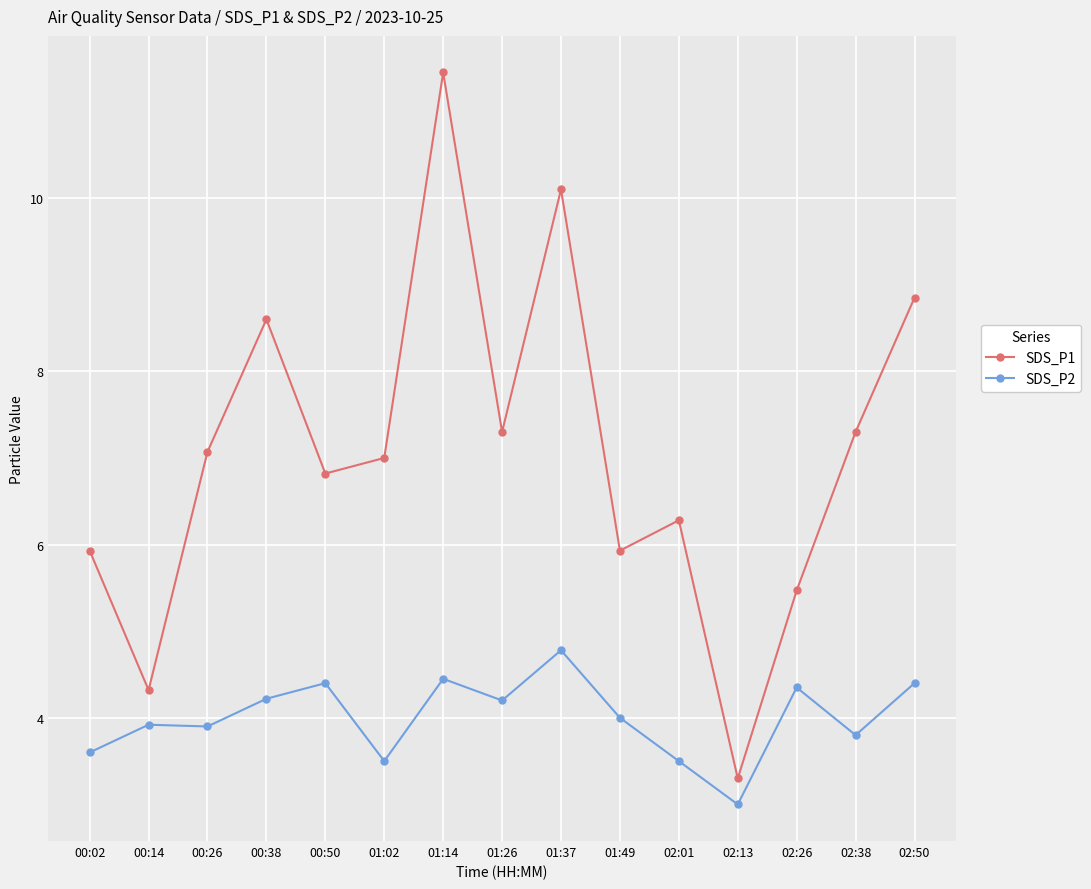

Where does the SDS_P1 series first go above 7?

00:26